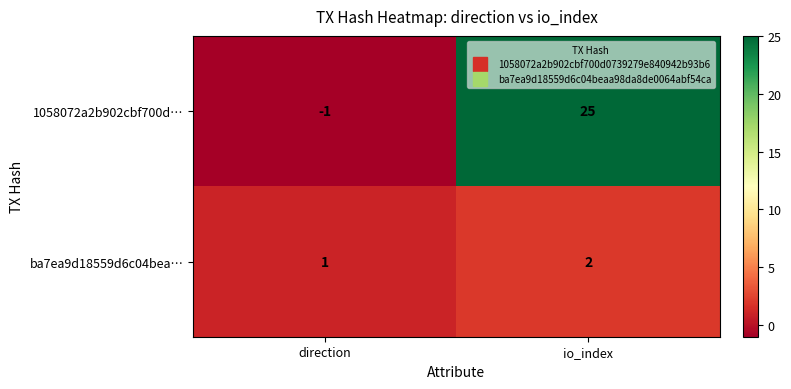

At which label is 1058072a2b902cbf700d… closest to 12?

direction